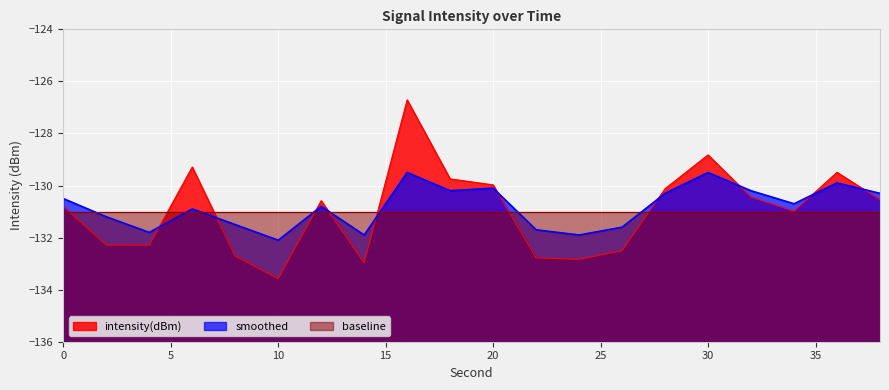

What is the value of the smoothed point at the 8th from the left?

-131.9